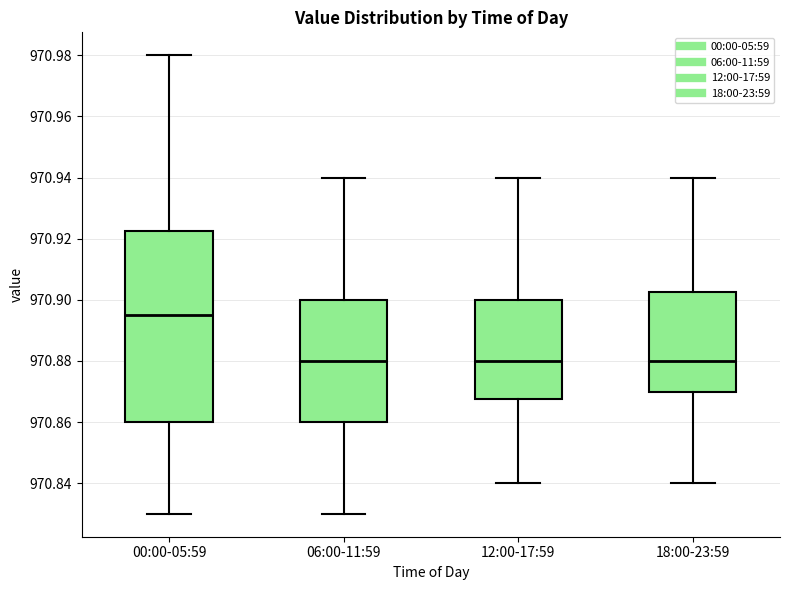

Reading left to right, transcribe this box plot: for each box, give where its median line is, the range the box spans, and where its two whiskers end, as read against the y-axis. The values are not printed on the chart, so give them approximately, as read against the axis.

00:00-05:59: median 970.896, box 970.860 to 970.922, whiskers 970.830 to 970.980
06:00-11:59: median 970.880, box 970.860 to 970.900, whiskers 970.830 to 970.940
12:00-17:59: median 970.880, box 970.868 to 970.900, whiskers 970.840 to 970.940
18:00-23:59: median 970.880, box 970.870 to 970.902, whiskers 970.840 to 970.940